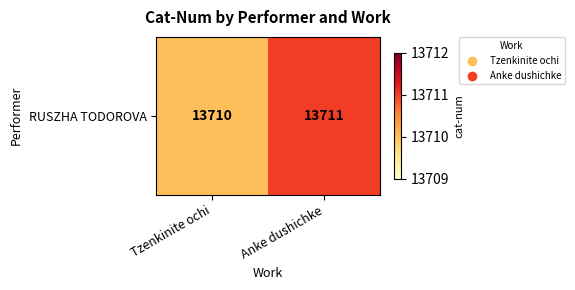

Approximately how many times larger is the value at Tzenkinite ochi compared to Anke dushichke?

1.0